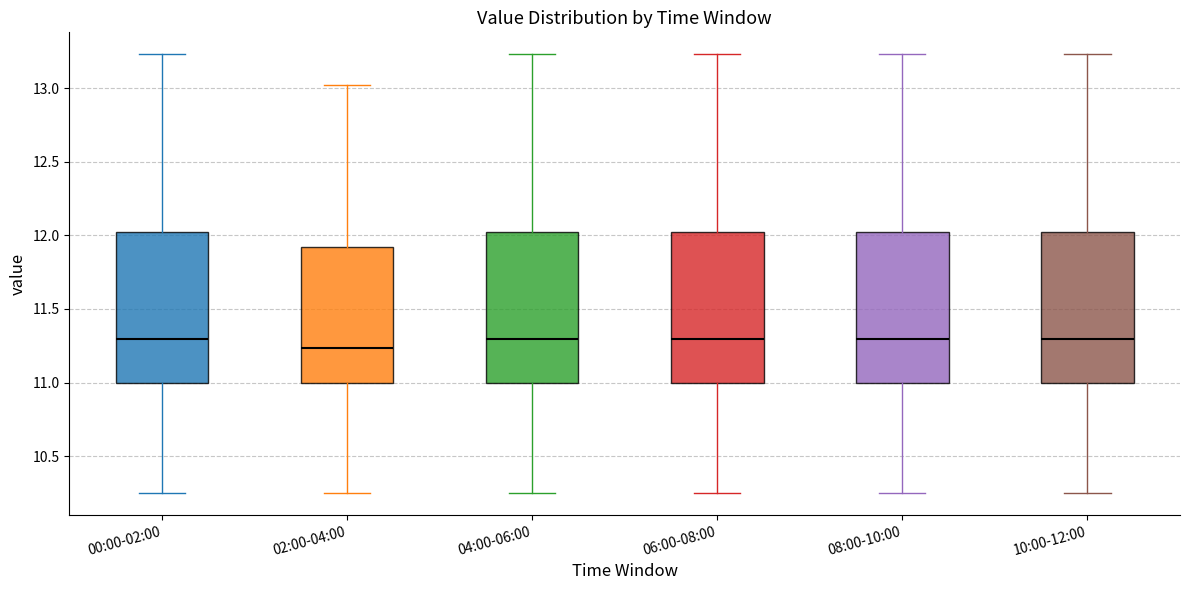

Reading left to right, read every box against the y-axis: the position of its median line, the range the box covers, and the ends of its whiskers. The values are not printed on the chart, so give them approximately, as read against the axis.

00:00-02:00: median 11.30, box 11.00 to 12.00, whiskers 10.25 to 13.25
02:00-04:00: median 11.25, box 11.00 to 11.90, whiskers 10.25 to 13.00
04:00-06:00: median 11.30, box 11.00 to 12.00, whiskers 10.25 to 13.25
06:00-08:00: median 11.30, box 11.00 to 12.00, whiskers 10.25 to 13.25
08:00-10:00: median 11.30, box 11.00 to 12.00, whiskers 10.25 to 13.25
10:00-12:00: median 11.30, box 11.00 to 12.00, whiskers 10.25 to 13.25